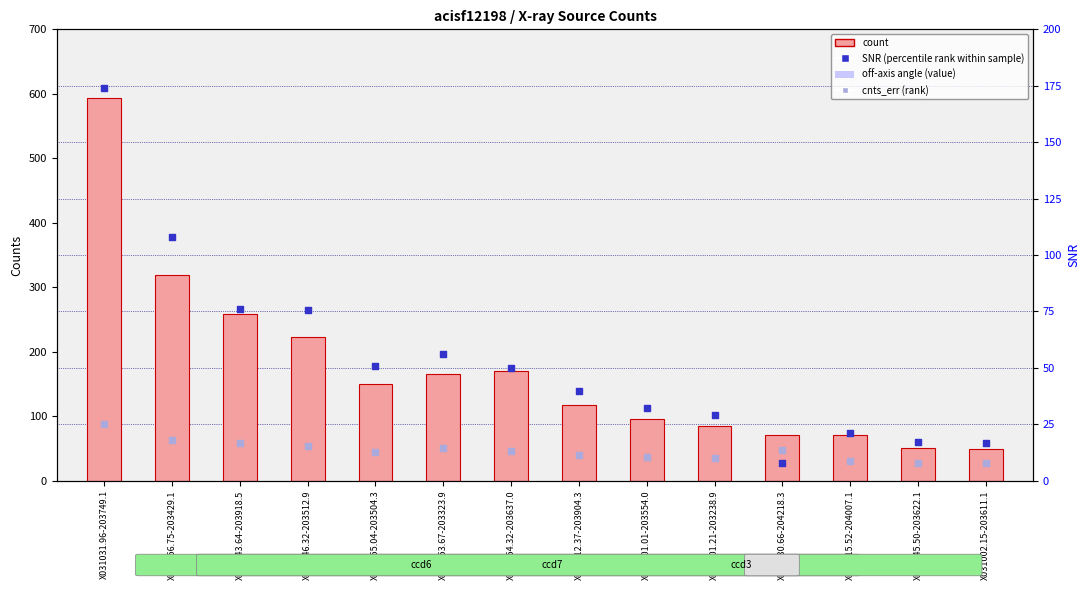

What is the total value across all series at X030953.67-203323.9?

241.4